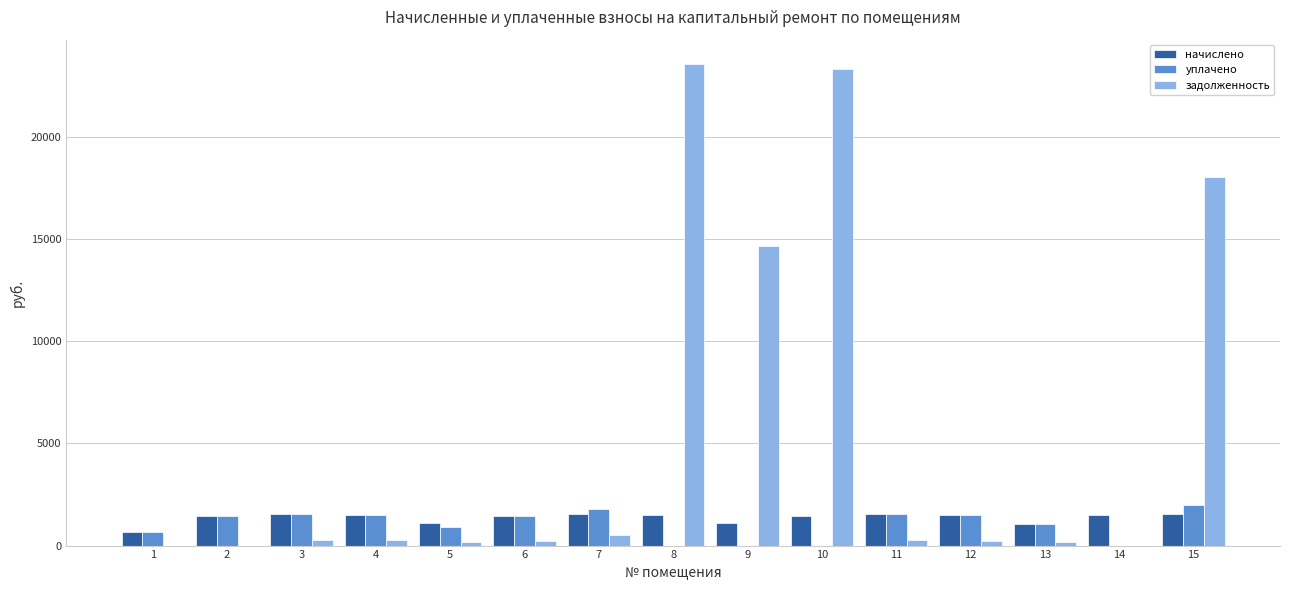

What is the average value of the начислено series?

1362.4